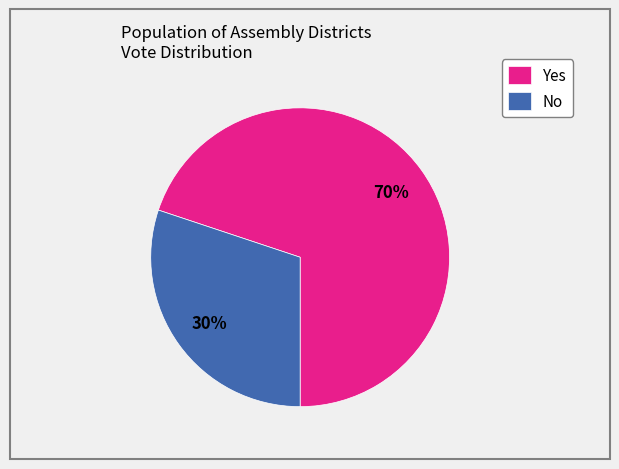

Does any single category account for the majority?

Yes